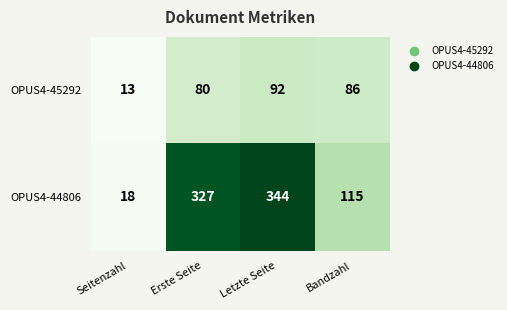

The OPUS4-44806 series shows 115 at Bandzahl. True or false?

True